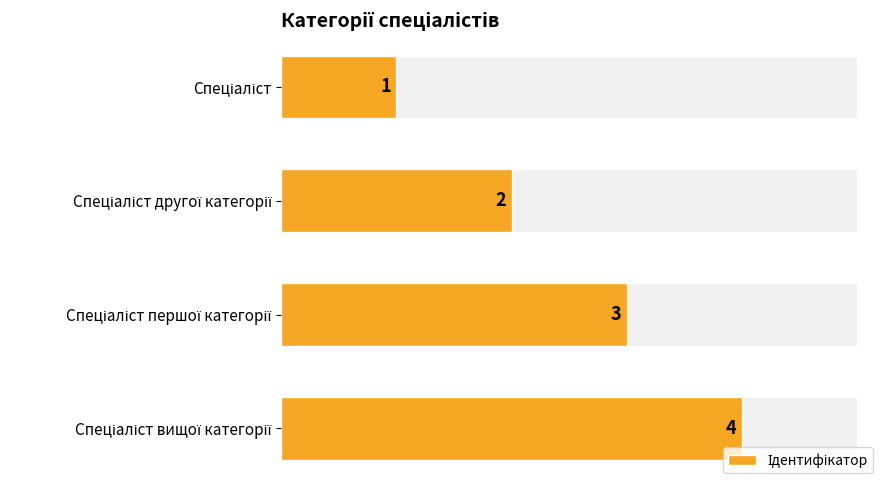

Count the values in the range 2 to 4.

3